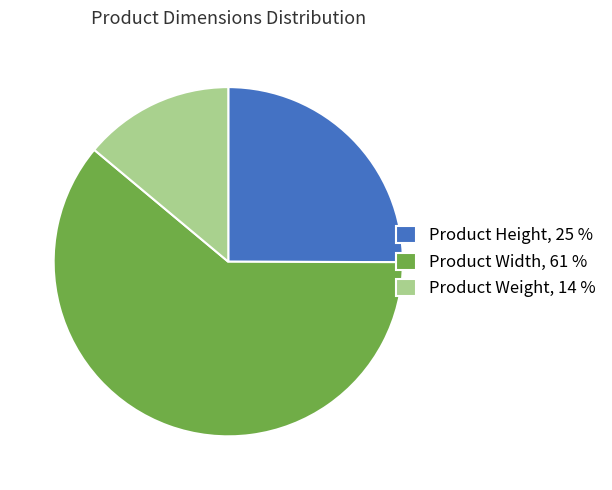

Combined, do Product Width and Product Weight account for over 50%?

Yes